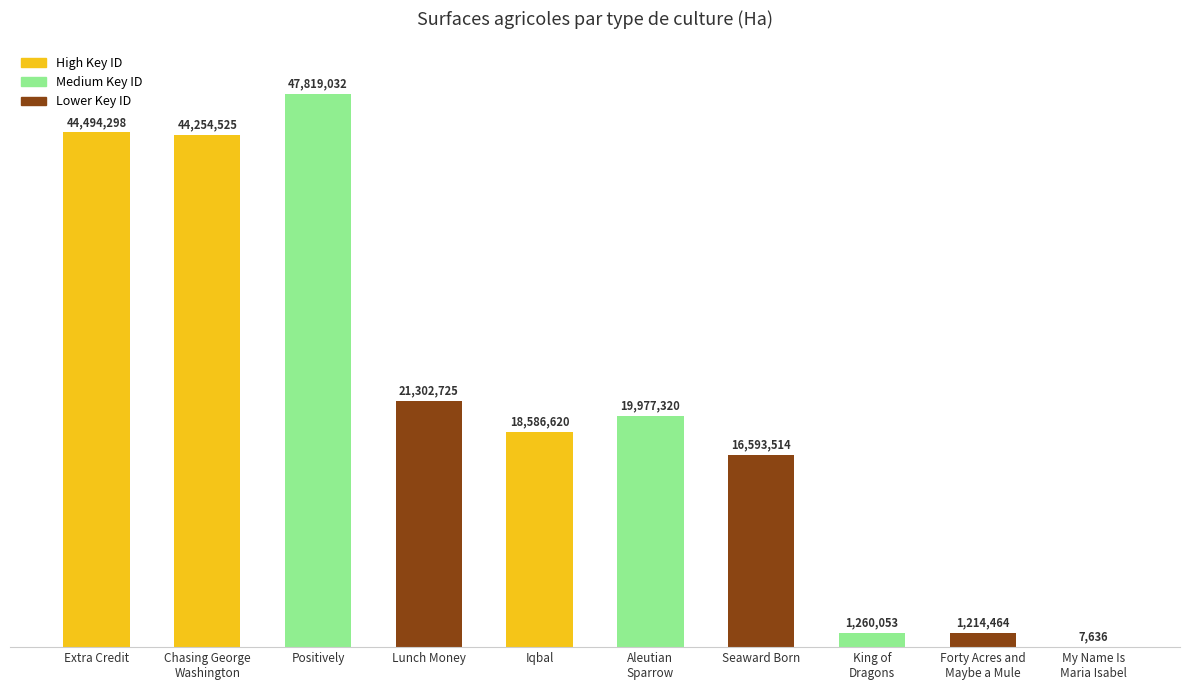

What is the sum of all values?

215510187